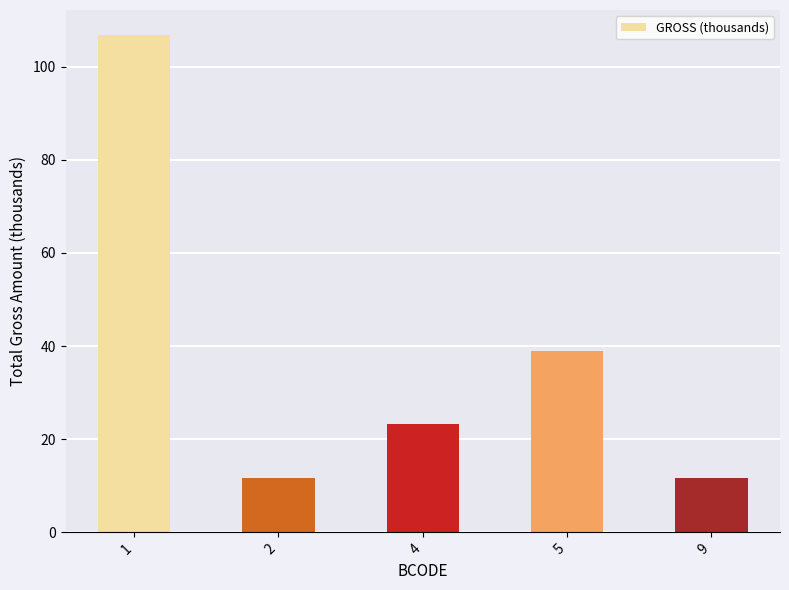

What is the change in value from 2 to 5?

+27.3